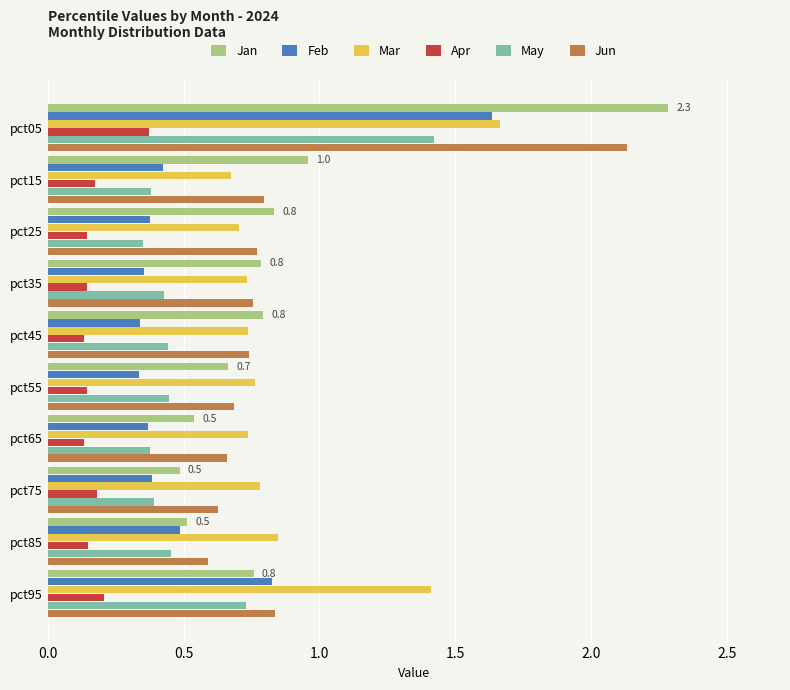

True or false: Jun has a value of 0.5 at pct35.

False